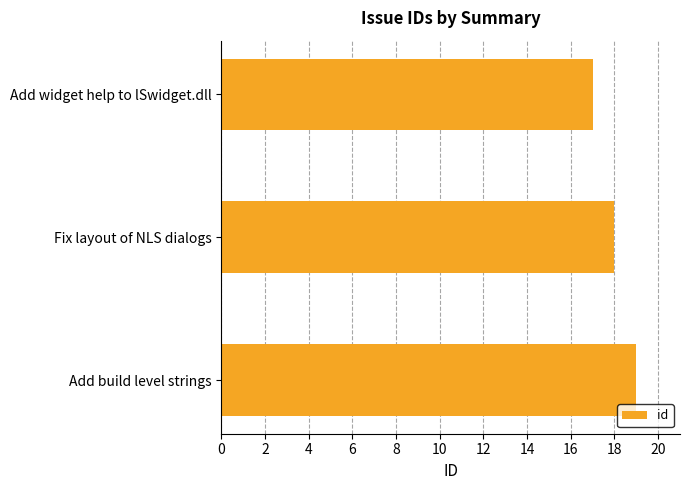

How many data points does each series have?

3